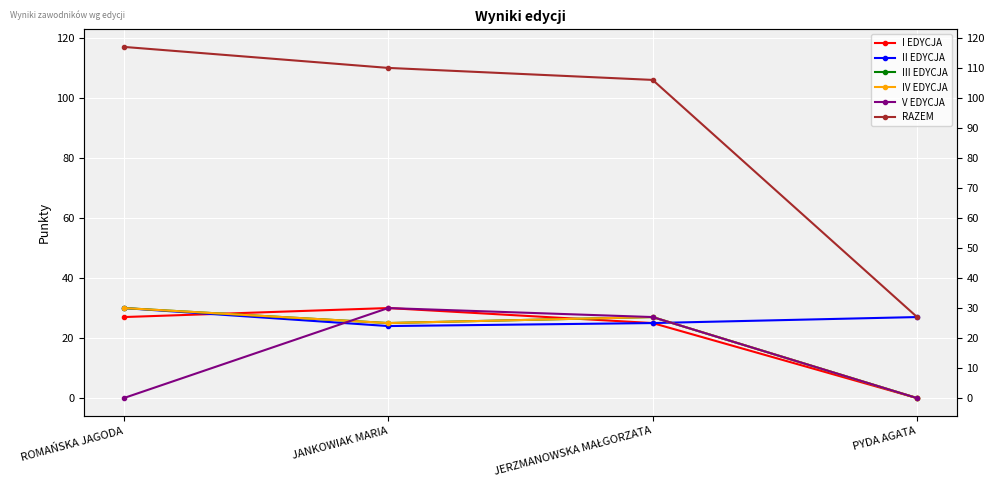

At which label is II EDYCJA closest to 27?

PYDA AGATA